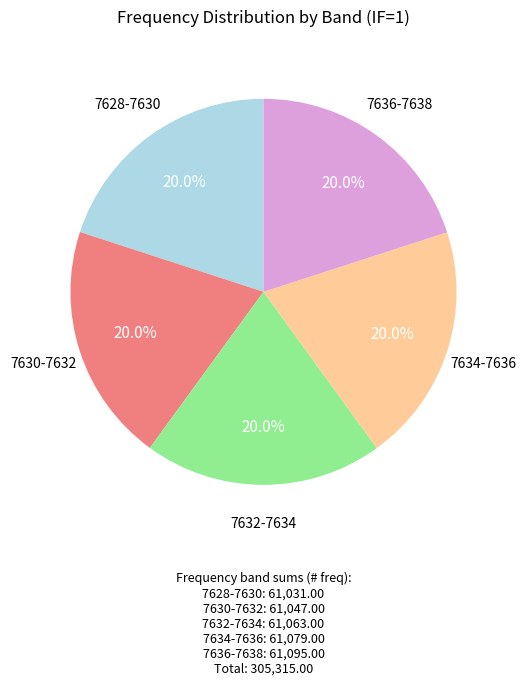

How many segments does this pie chart have?

5